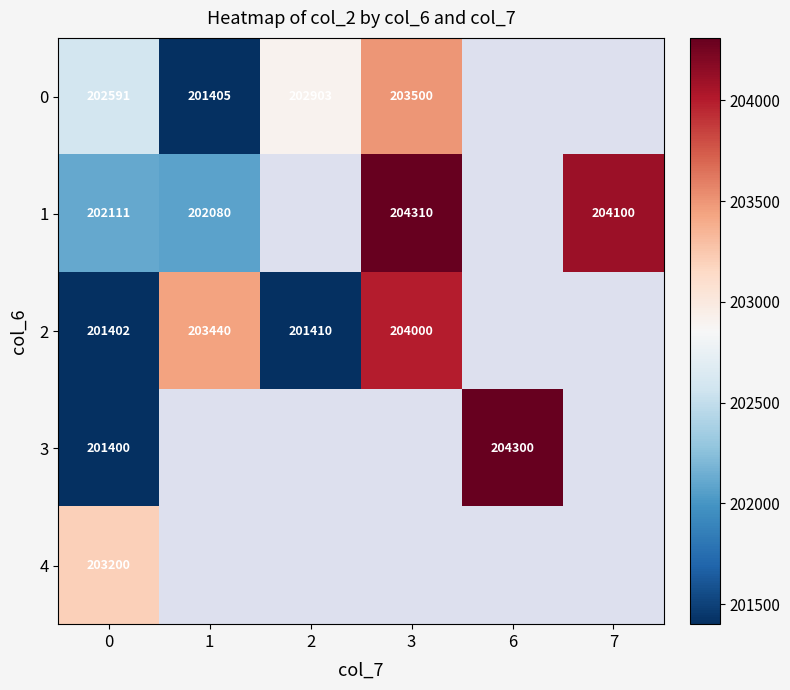

Is the value of 0 at 2 greater than the value of 2 at 3?

No